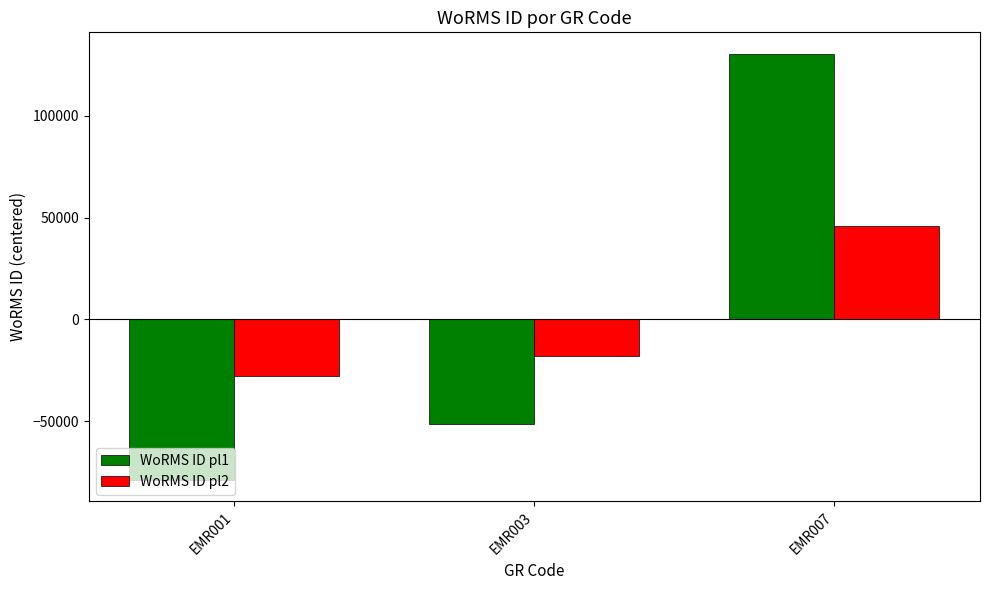

How many bars are there in each group?

2